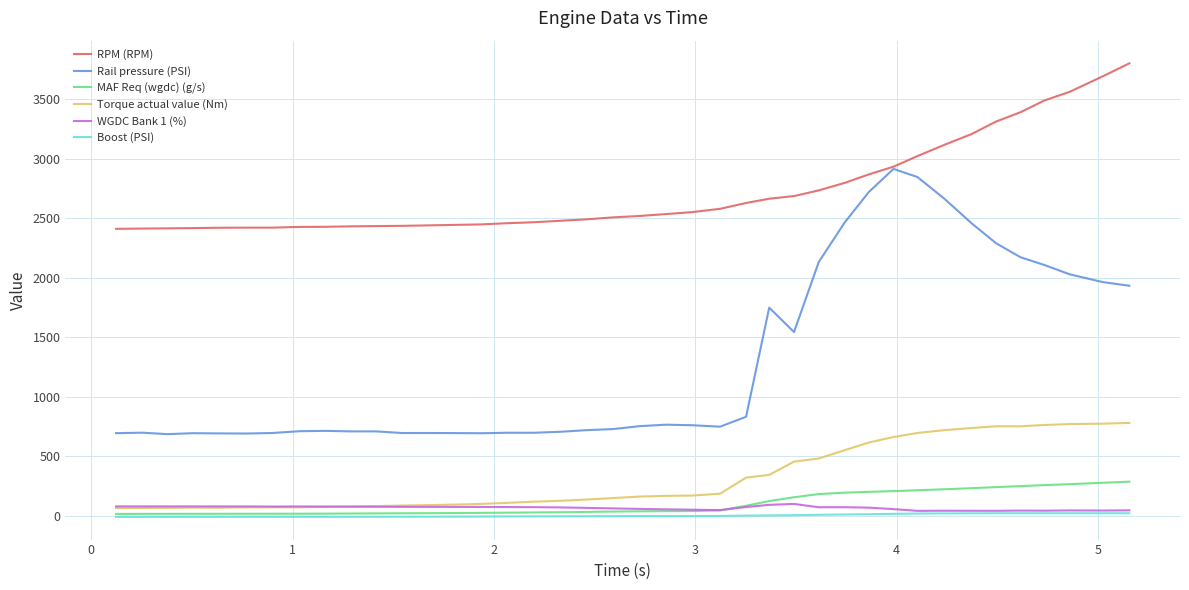

True or false: Torque actual value (Nm) and RPM (RPM) intersect in this chart.

False